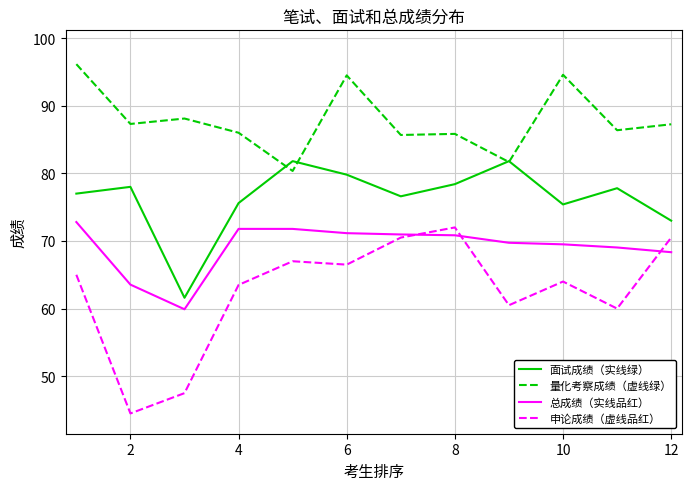

What is the smallest value displayed?

44.5